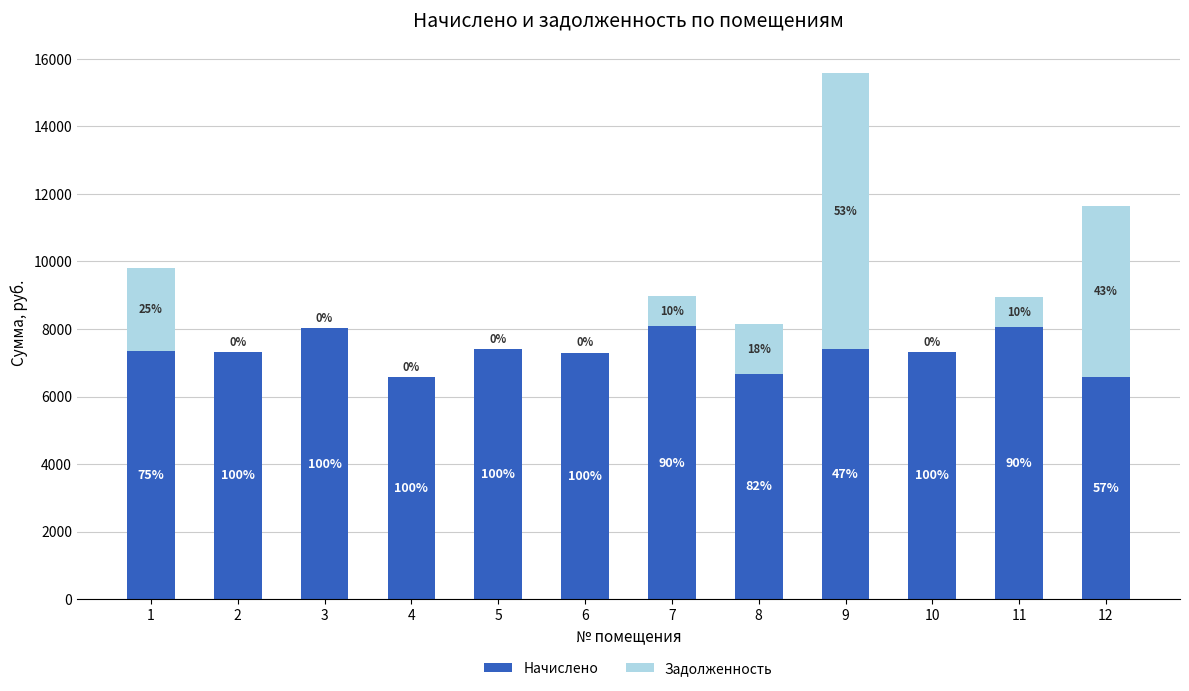

Which series changed the most between 5 and 11?

Задолженность